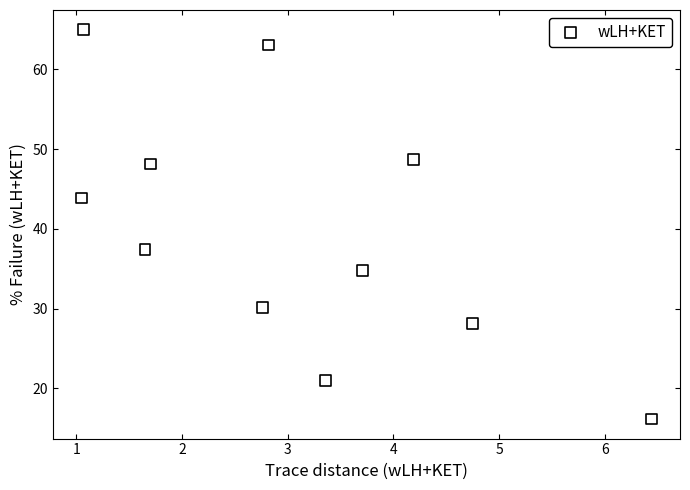

What Y value in the scatter plot is closest to 40?

37.4